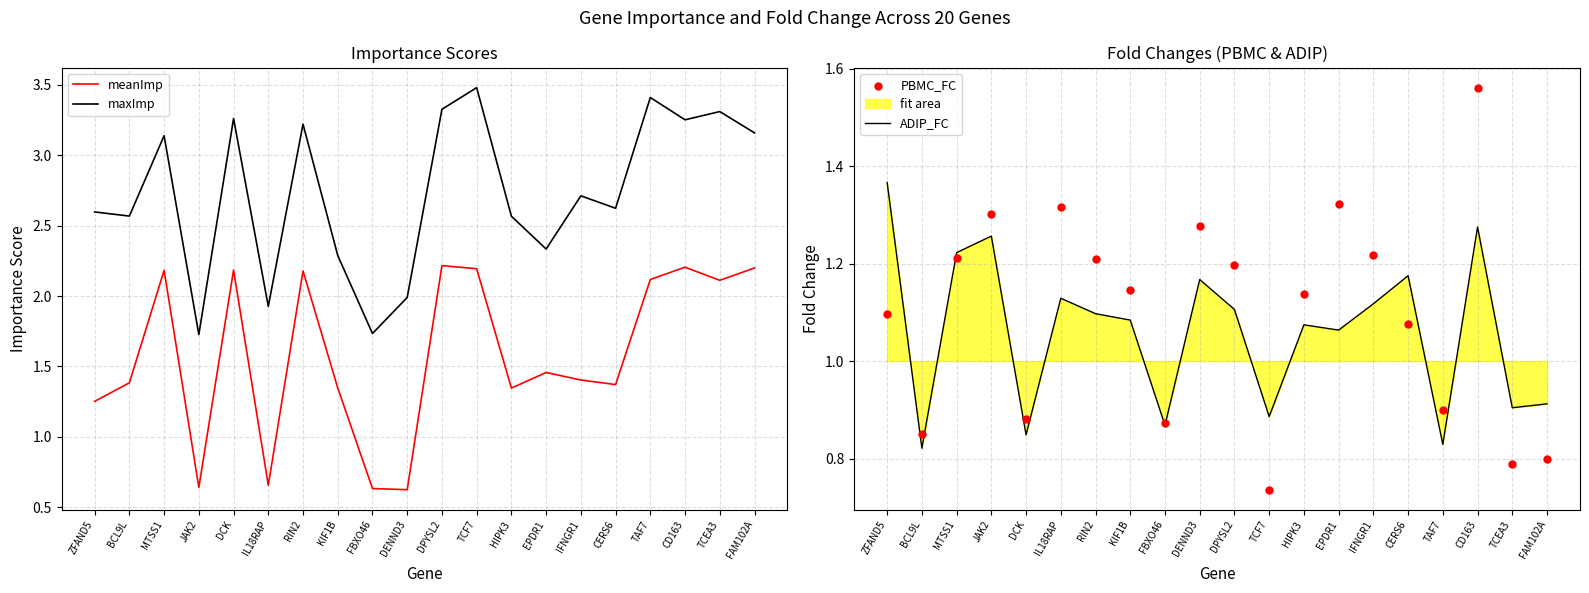

What are all the series names shown in the legend?

meanImp, maxImp, ADIP_FC, PBMC_FC